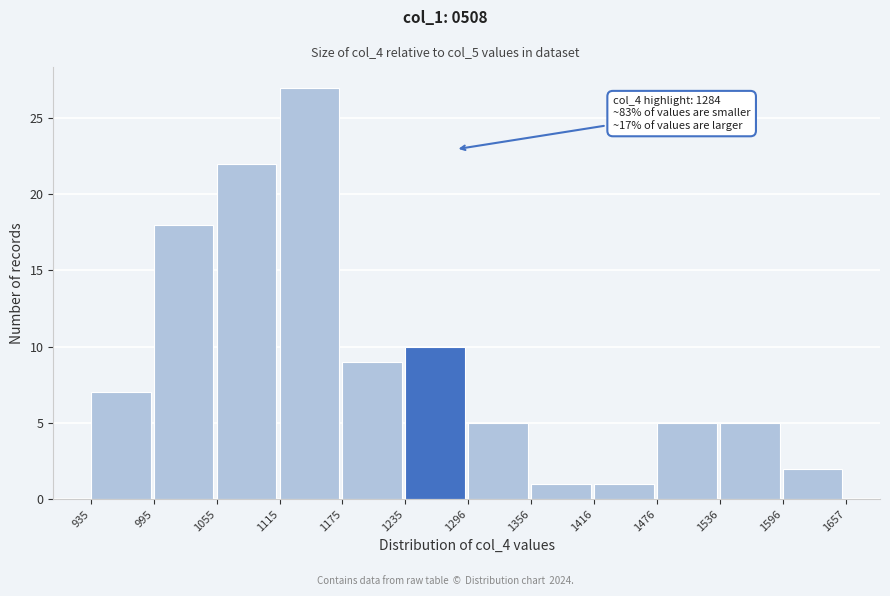

Which range on the x-axis has the tallest bar?

1115 to 1175